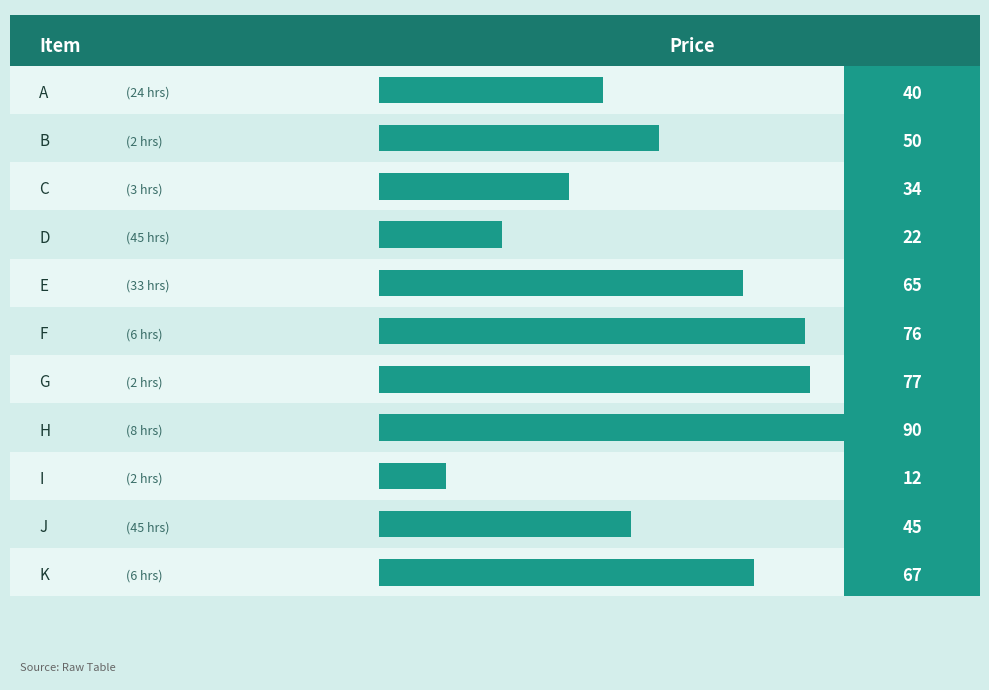

Rank the categories by value from highest to lowest.

H, G, F, K, E, B, J, A, C, D, I